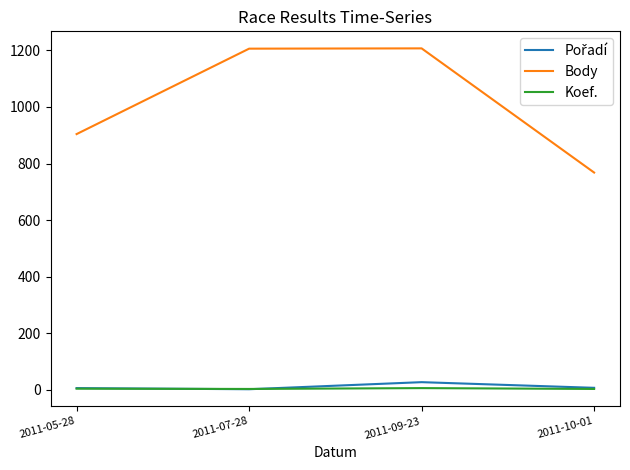

What is the maximum value for Body?

1207